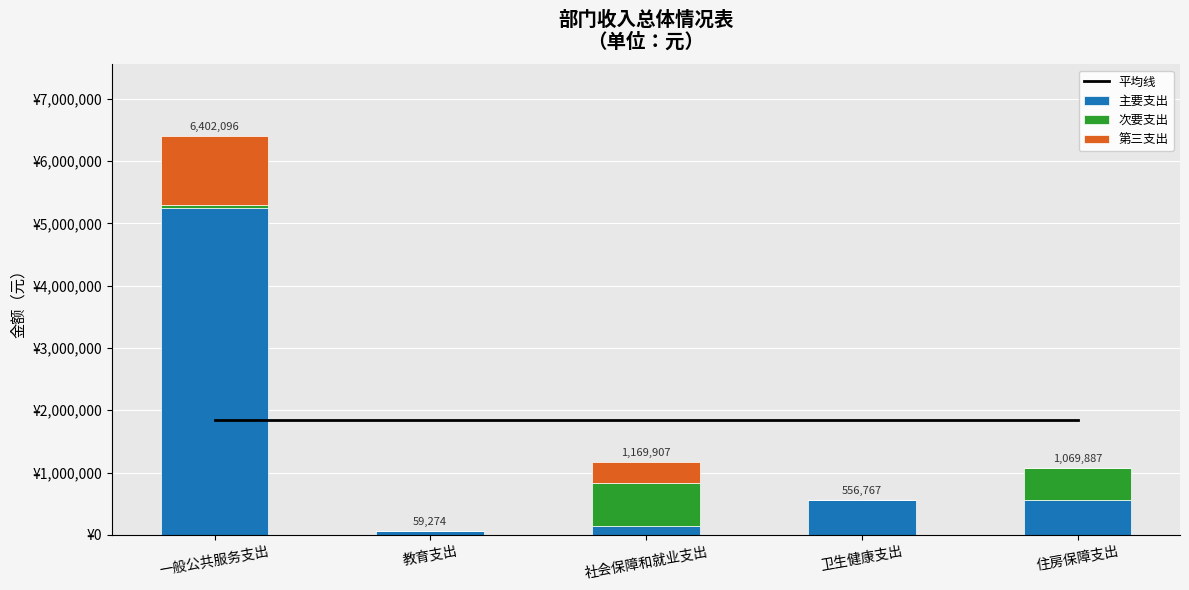

Which series has the widest spread of values?

主要支出